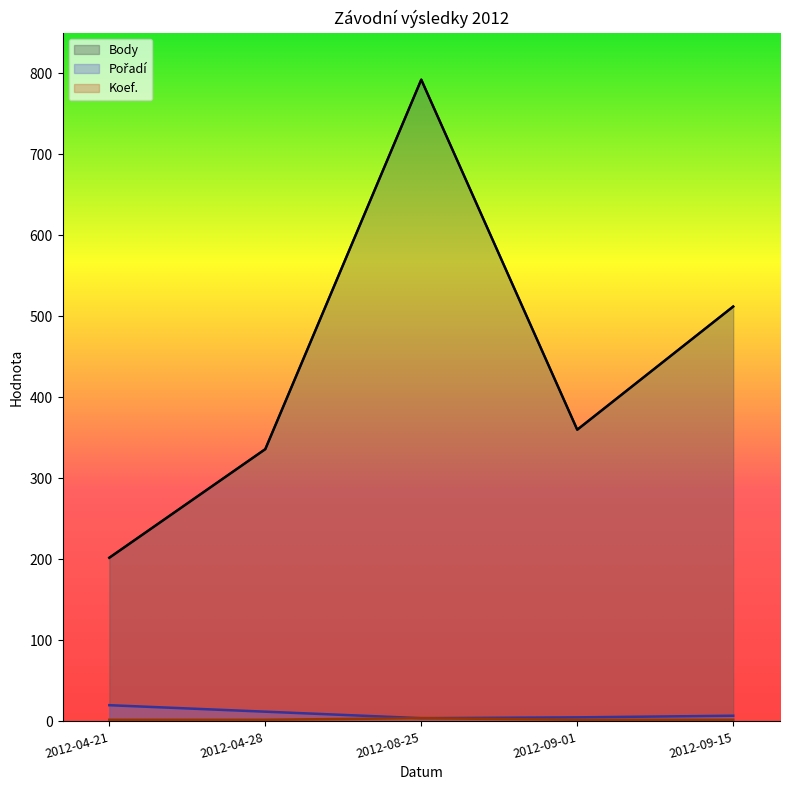

What position from the left is 2012-04-28?

2